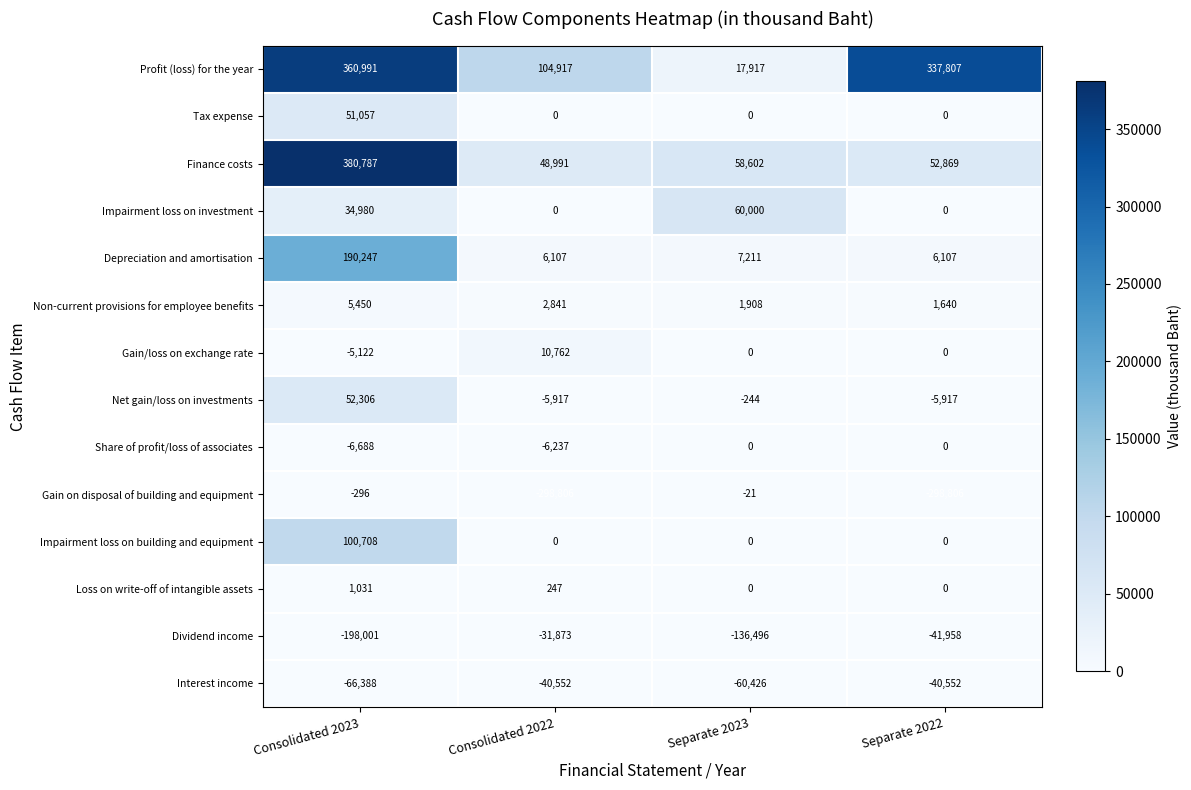

List the series in order of their peak value, highest first.

Finance costs, Profit (loss) for the year, Depreciation and amortisation, Impairment loss on building and equipment, Impairment loss on investment, Net gain/loss on investments, Tax expense, Gain/loss on exchange rate, Non-current provisions for employee benefits, Loss on write-off of intangible assets, Share of profit/loss of associates, Gain on disposal of building and equipment, Dividend income, Interest income